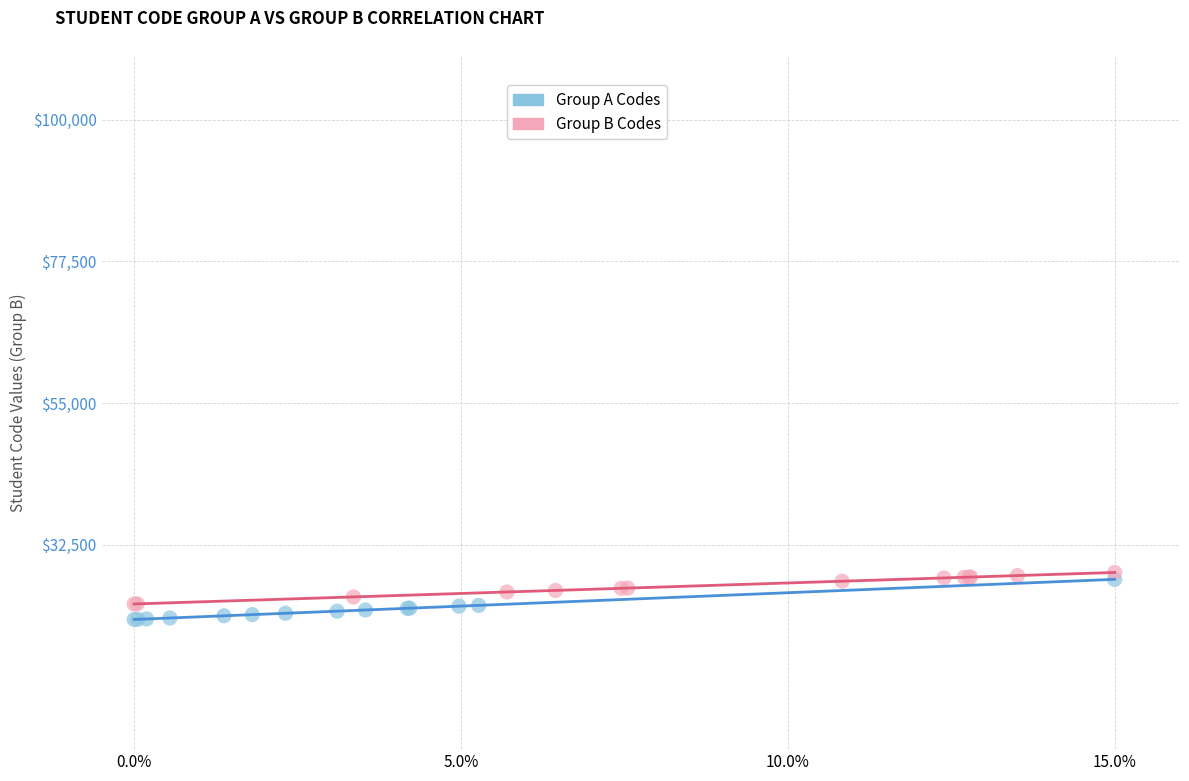

Which series contains the lowest Y value?

Group A Codes